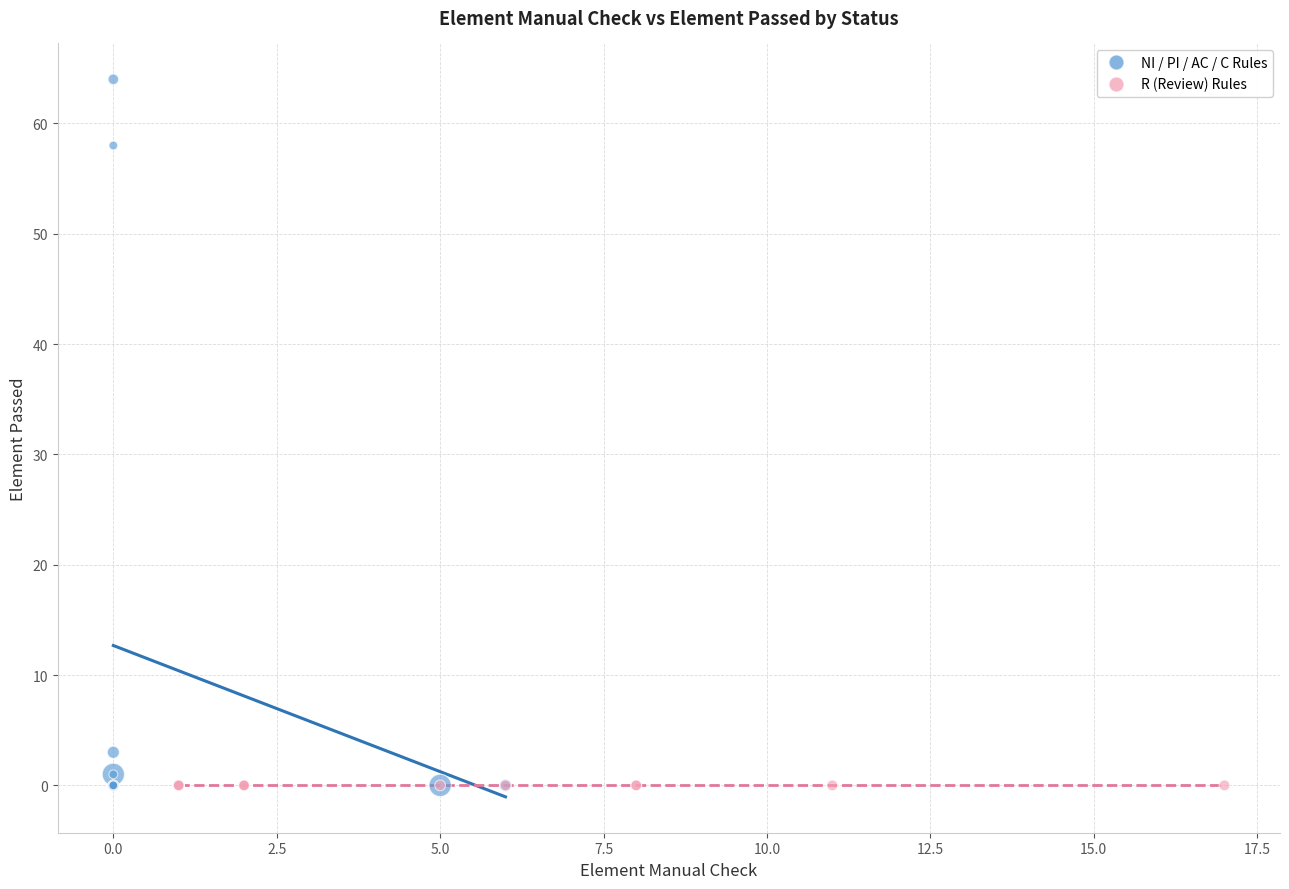

Which series reaches the maximum Y coordinate?

NI / PI / AC / C Rules